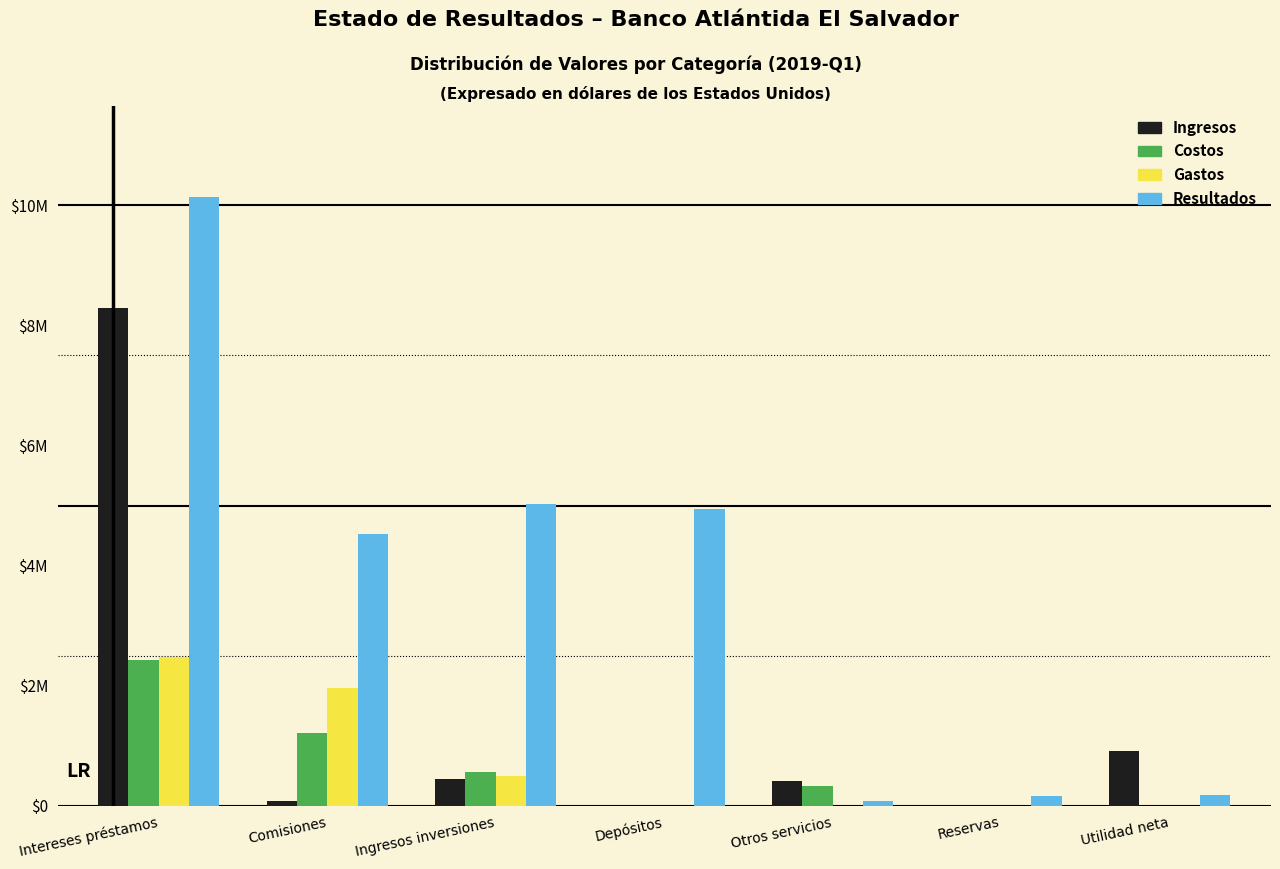

What are all the series names shown in the legend?

Ingresos, Costos, Gastos, Resultados